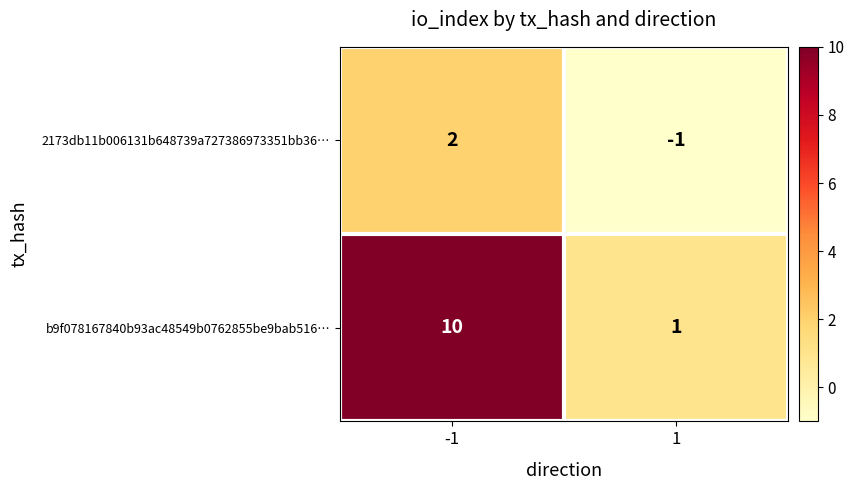

Which series has the largest range (max minus min)?

b9f078167840b93ac48549b0762855be9bab516…